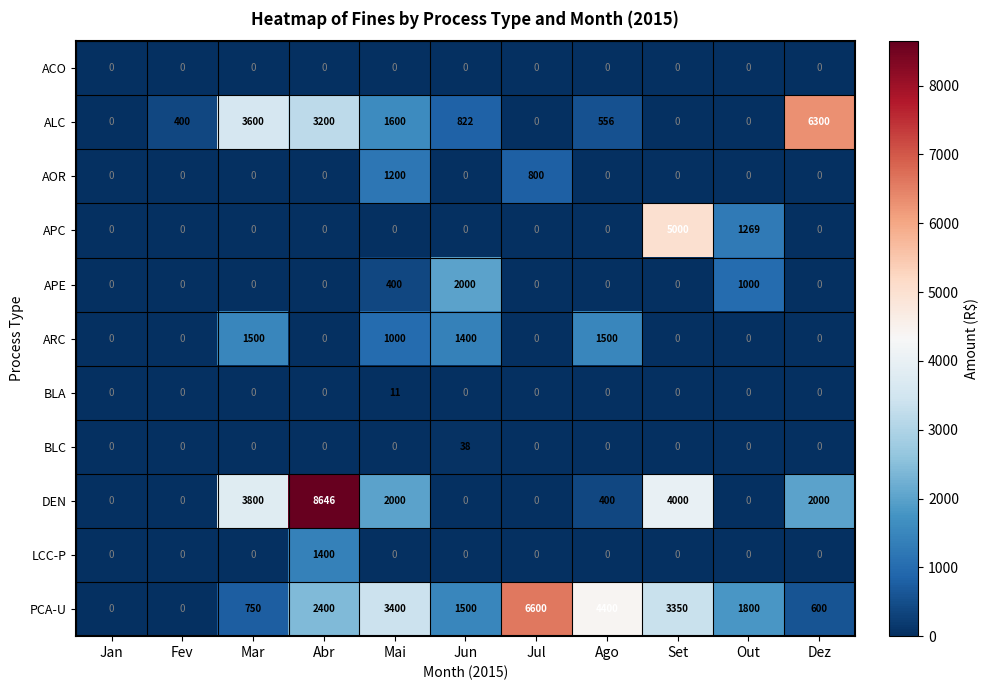

What is the total value across all series at Fev?

400